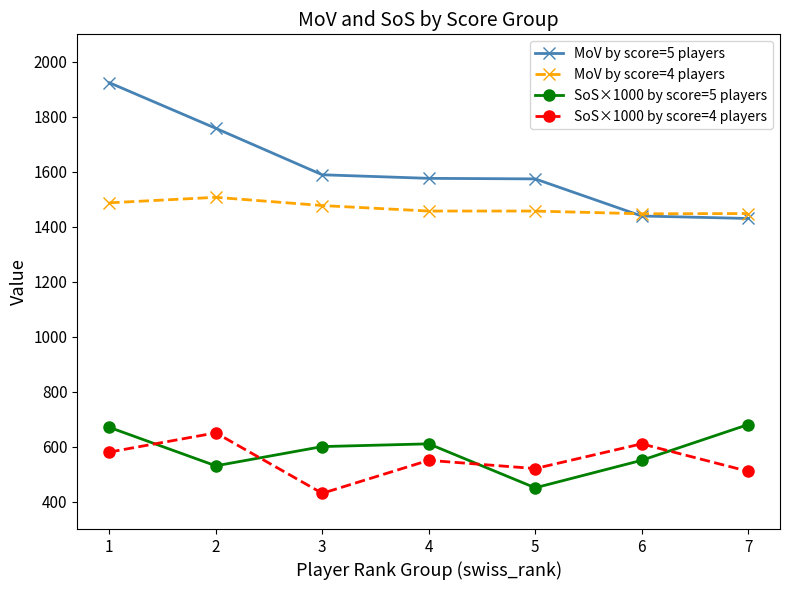

What is the value of the SoS×1000 by score=5 players point at the 4th from the left?

610